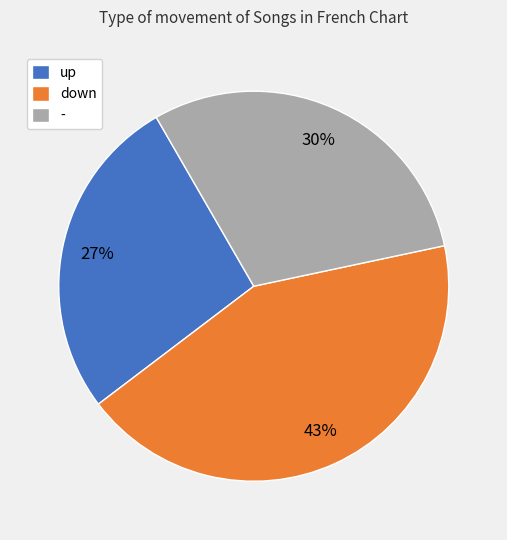

Is there any slice that represents more than half of the pie?

No